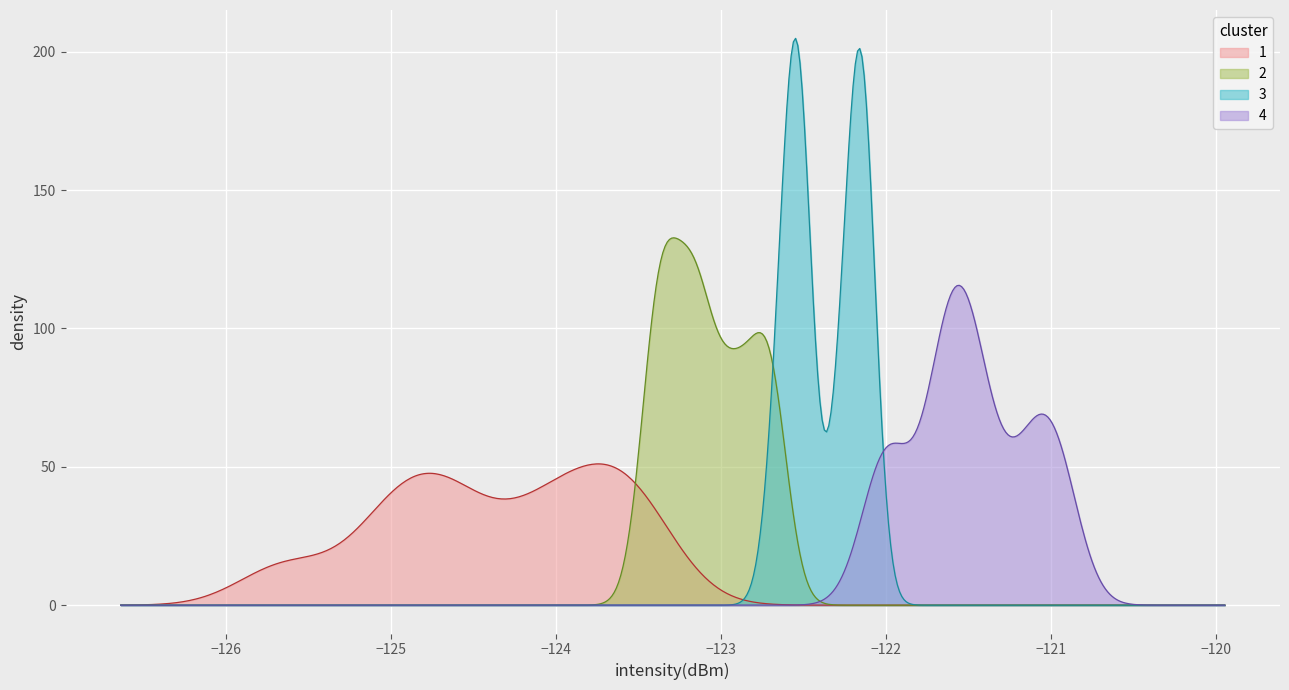

How many lines are shown in the chart?

4